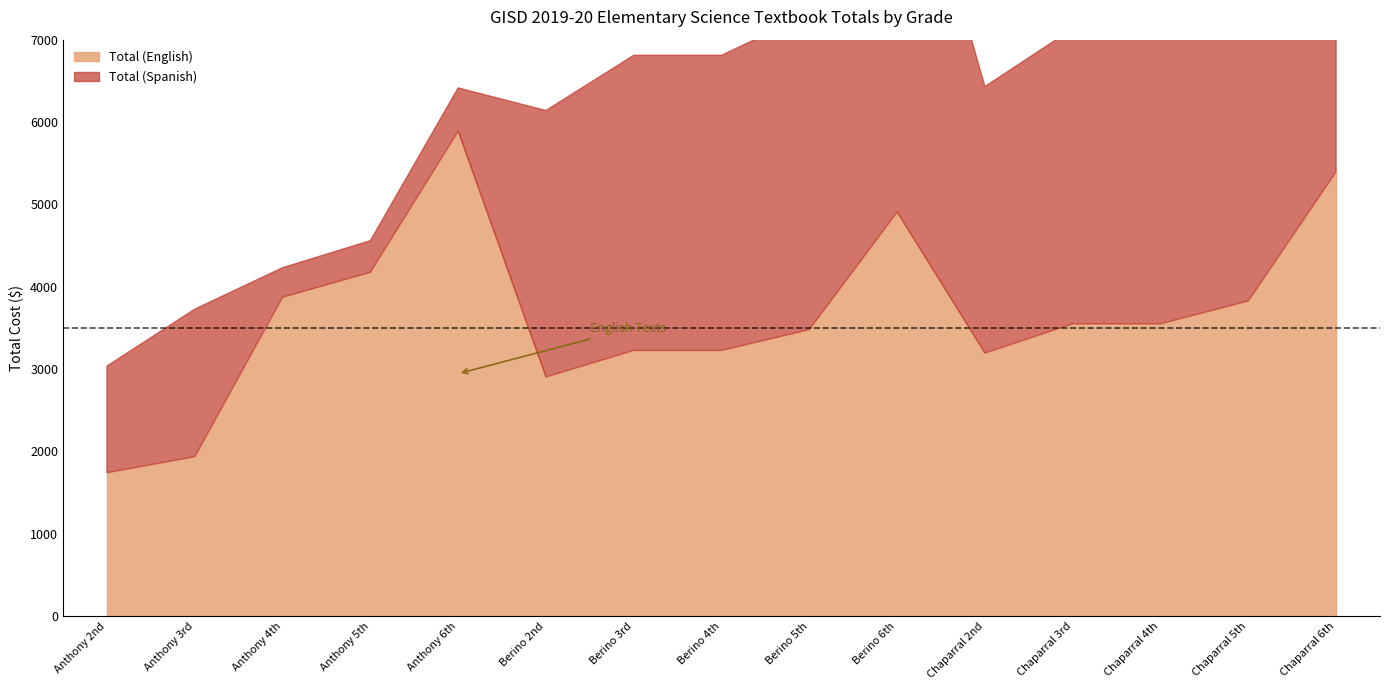

What is the spread (max minus min) of values at Berino 6th?

345.0